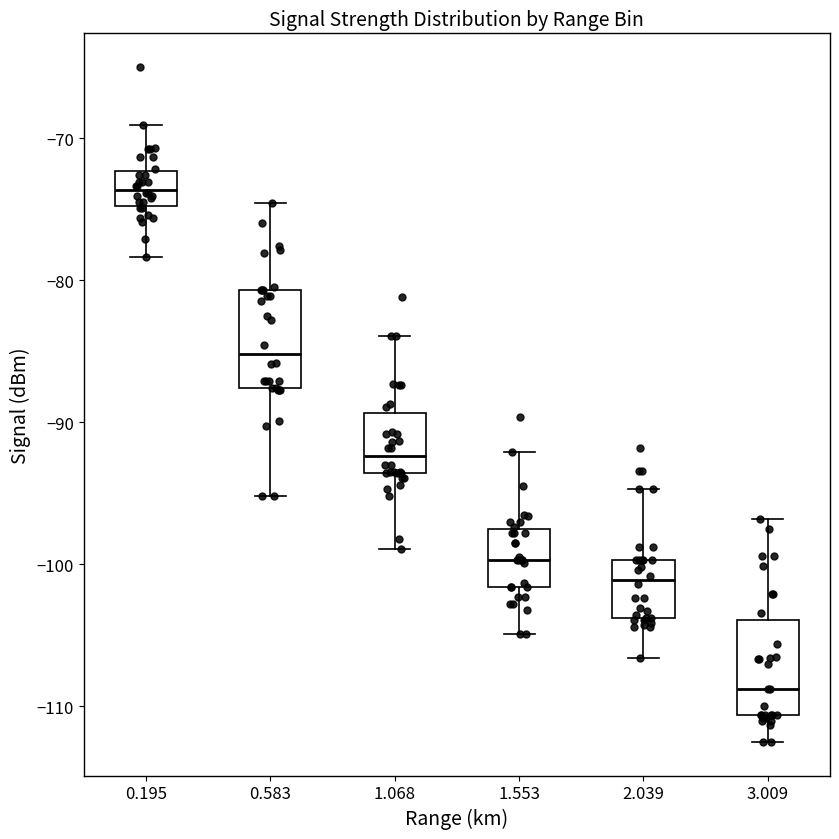

Reading left to right, transcribe this box plot: for each box, give where its median line is, the range the box spans, and where its two whiskers end, as read against the y-axis. The values are not printed on the chart, so give them approximately, as read against the axis.

0.195: median -74, box -75 to -72, whiskers -78 to -69
0.583: median -85, box -88 to -81, whiskers -95 to -75
1.068: median -92, box -94 to -89, whiskers -99 to -84
1.553: median -100, box -102 to -97, whiskers -105 to -92
2.039: median -101, box -104 to -100, whiskers -107 to -95
3.009: median -109, box -111 to -104, whiskers -112 to -97